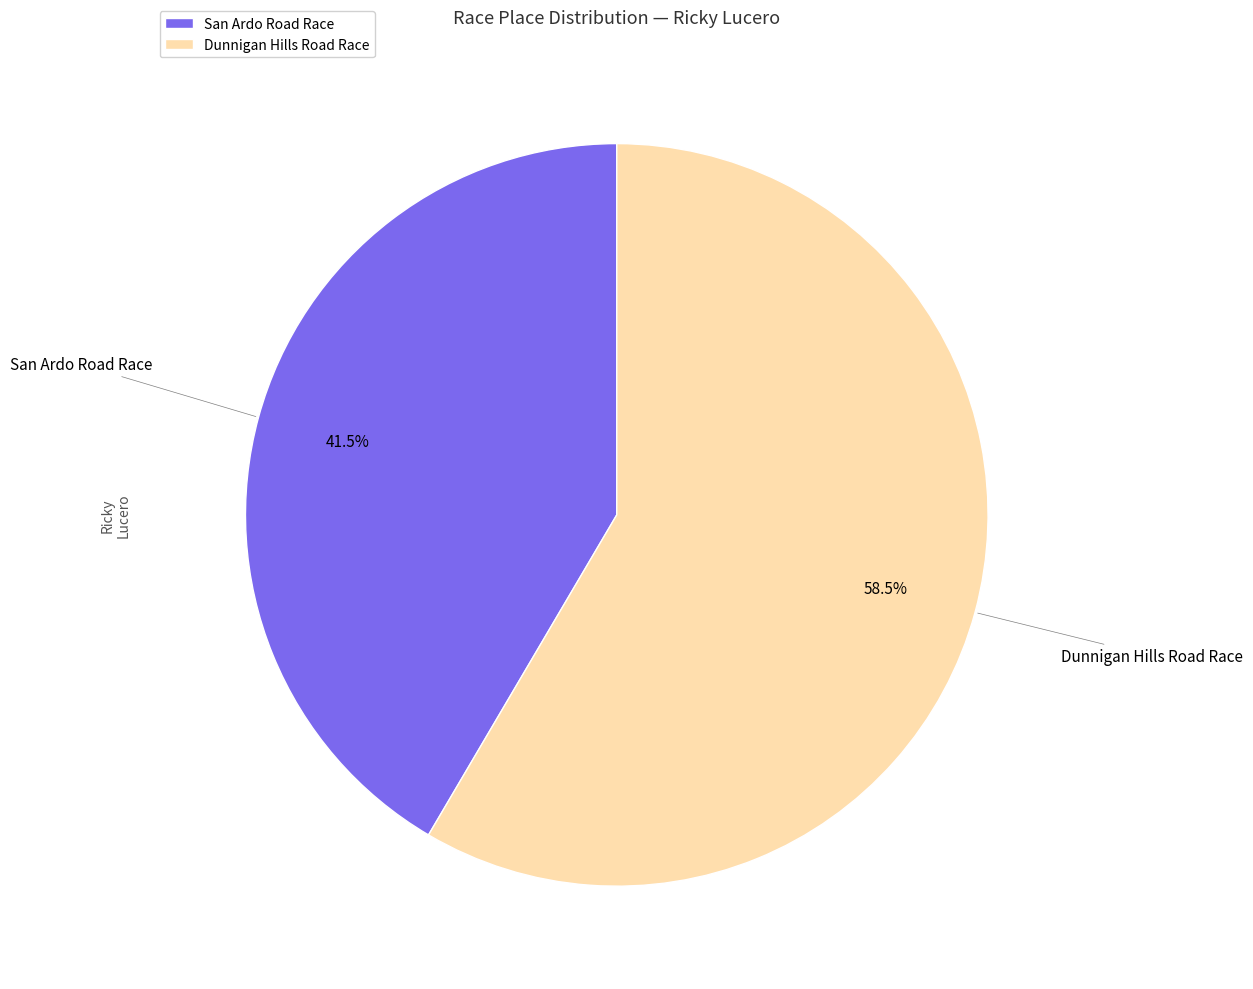

Combined, do Dunnigan Hills Road Race and San Ardo Road Race account for over 50%?

Yes